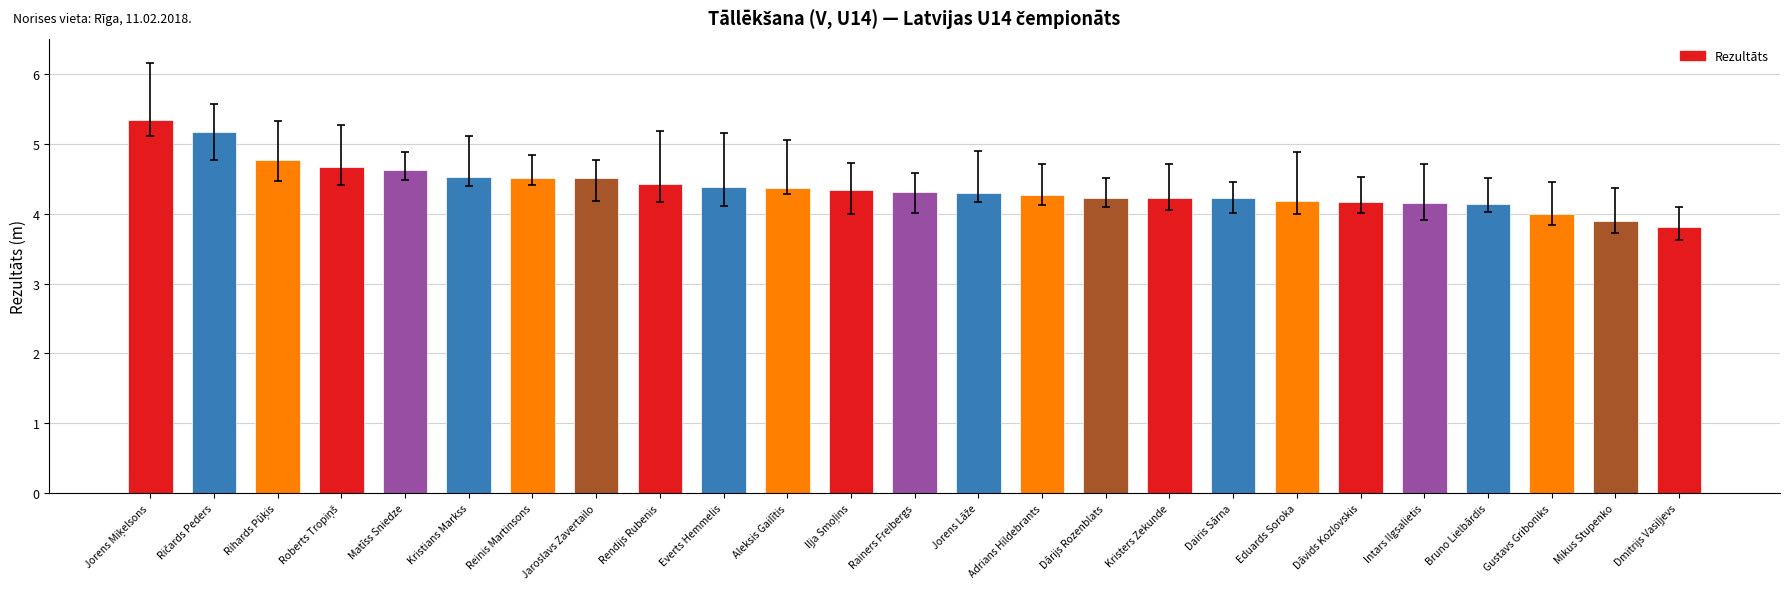

What value does the data have at Reinis Martinsons?

4.5